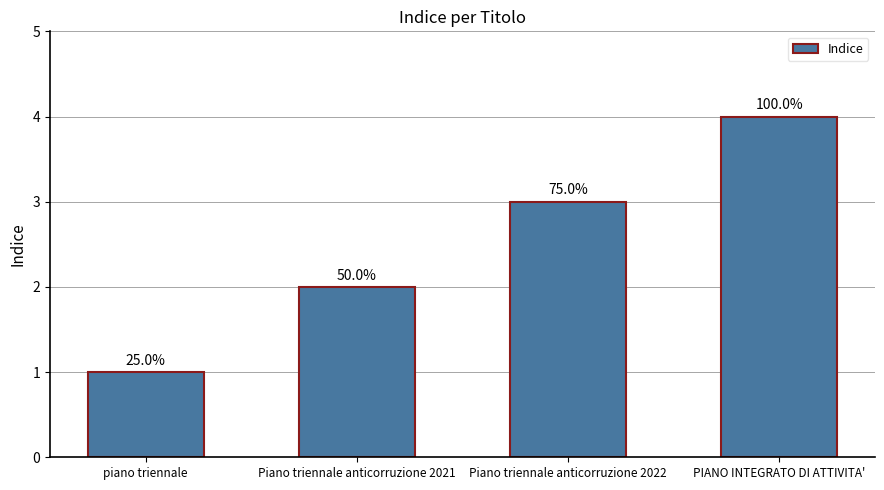

How many bars are there in total?

4